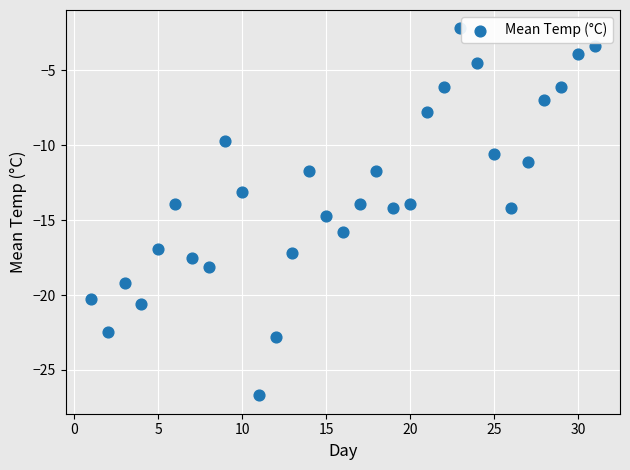

What is the range of X values (max minus min)?

30.0